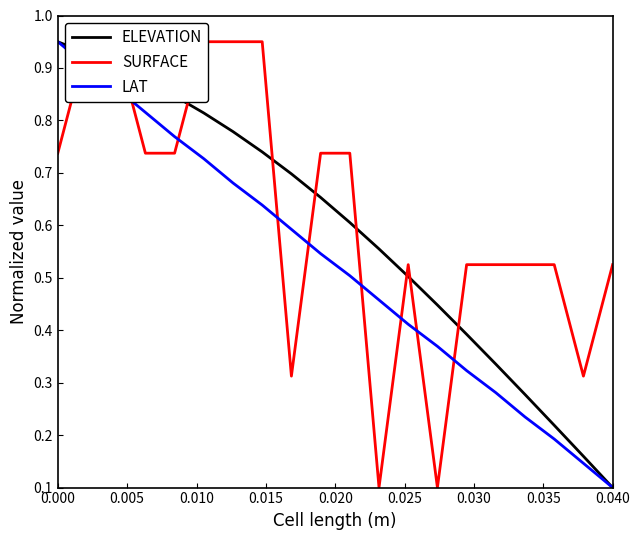

Reading left to right, list all the values displayed in this chart.

ELEVATION: 0.9	0.9	0.9	0.9	0.8	0.8	0.8	0.7	0.7	0.7	0.6	0.6	0.5	0.4	0.4	0.3	0.3	0.2	0.2	0.1
SURFACE: 0.7	0.9	0.9	0.7	0.7	0.9	0.9	0.9	0.3	0.7	0.7	0.1	0.5	0.1	0.5	0.5	0.5	0.5	0.3	0.5
LAT: 0.9	0.9	0.9	0.8	0.8	0.7	0.7	0.6	0.6	0.5	0.5	0.5	0.4	0.4	0.3	0.3	0.2	0.2	0.1	0.1